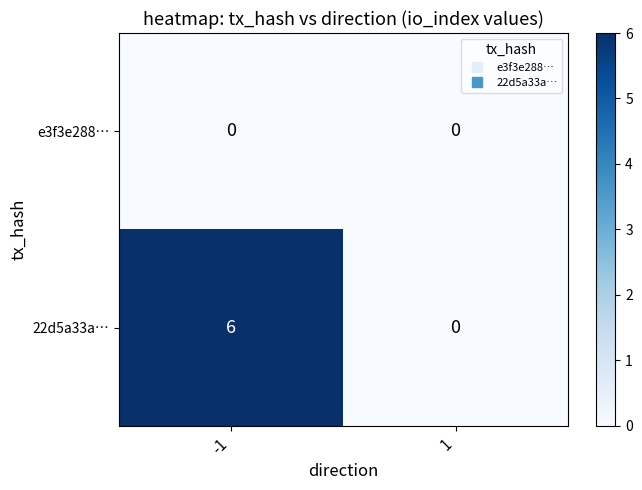

At -1, list the series in order from smallest to largest.

e3f3e288…, 22d5a33a…